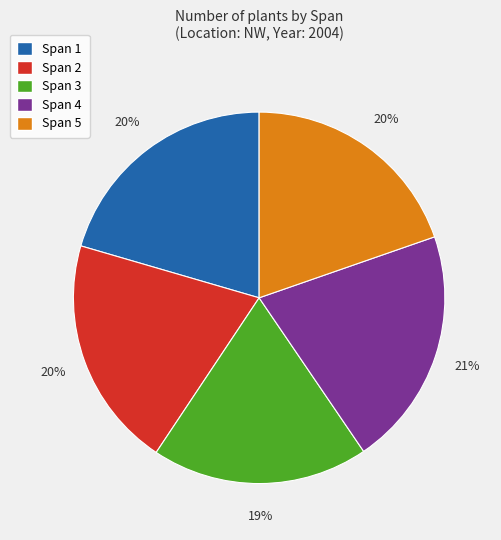

To the nearest percent, what is the average slice percentage?

20%